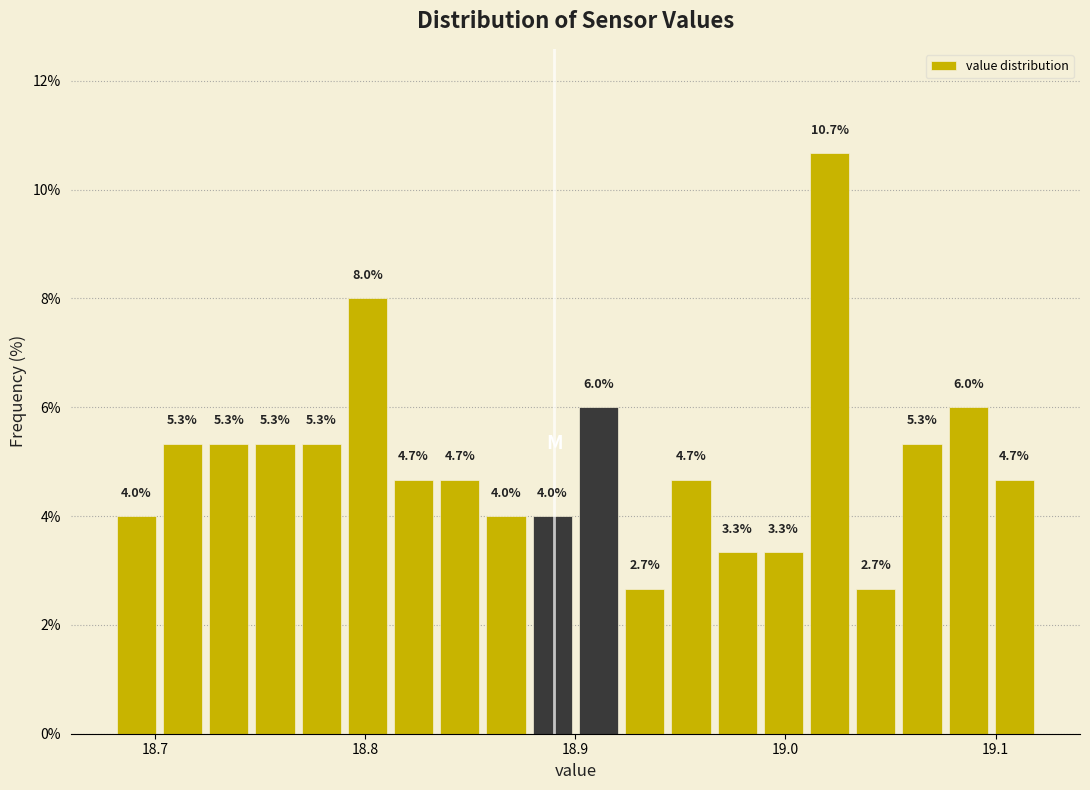

Around what value on the x-axis is the tallest bar? Give the approximate position of its centre, as read against the axis.

19.02